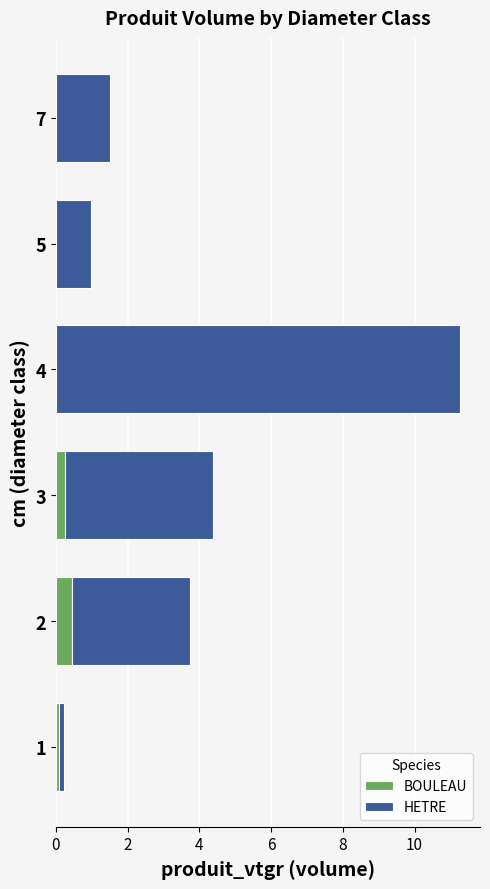

What is the total value across all series at 3?

4.4